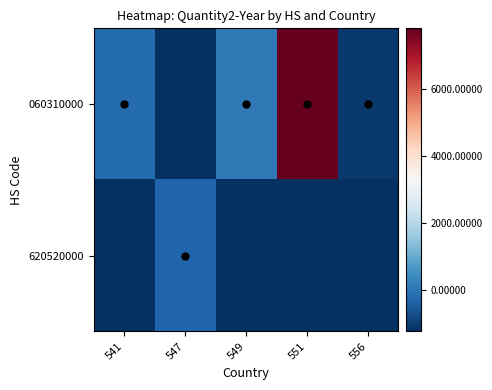

Reading left to right, extract all data points from this chart.

060310000: 541=-200.2	547=-1251.2	549=42.8	551=7812.8	556=-1086.2
620520000: 541=-1251.2	547=-313.2	549=-1251.2	551=-1251.2	556=-1251.2